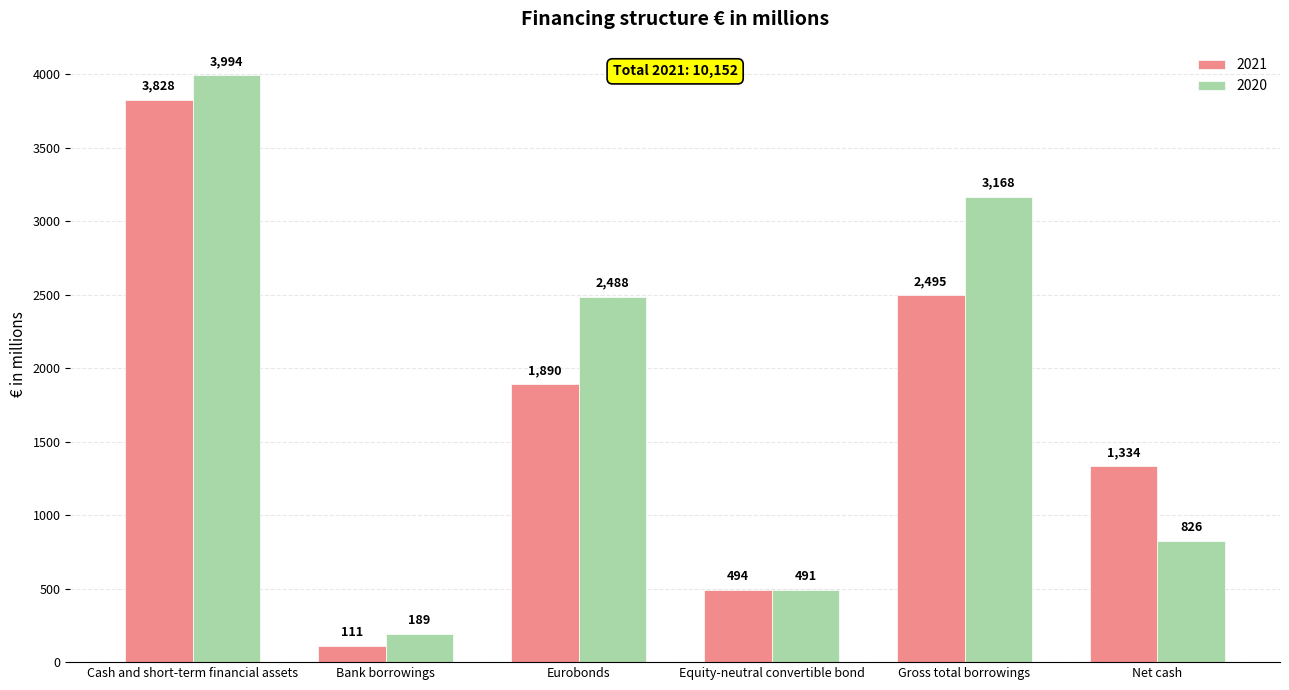

Is it true that 2021 equals 3828 at Cash and short-term financial assets?

True